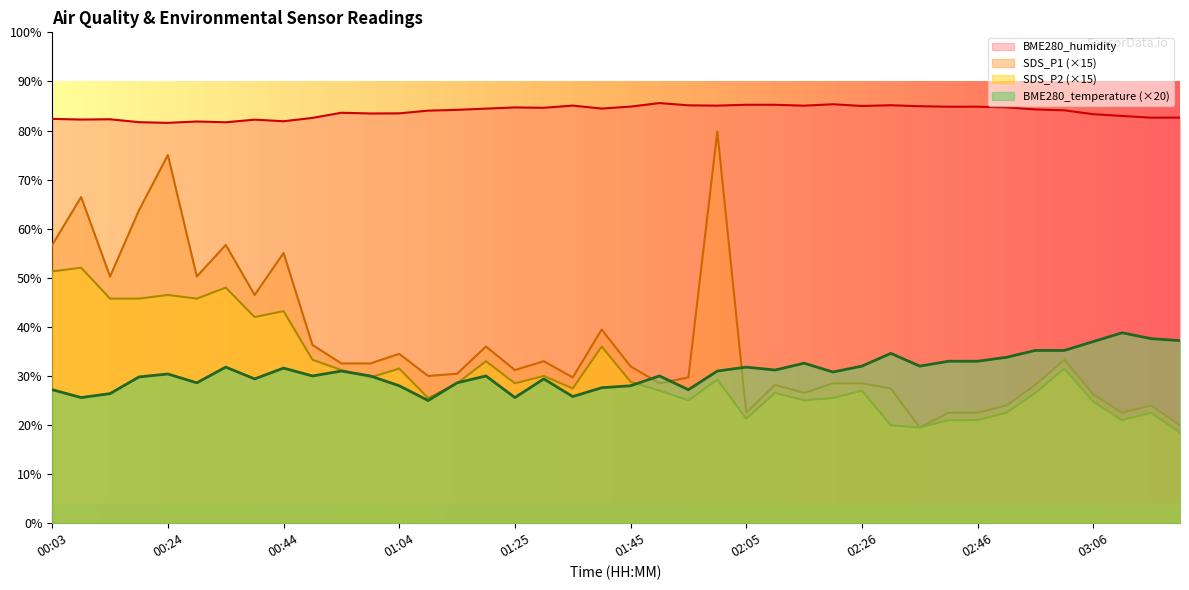

Reading right to left, extract all data points from this chart.

SDS_P1: 03:22=20.0	03:16=24.0	03:11=22.5	03:06=26.2	03:01=33.3	02:56=28.2	02:51=24.0	02:46=22.5	02:41=22.5	02:36=19.5	02:31=27.5	02:26=28.5	02:21=28.5	02:15=26.6	02:10=28.2	02:05=22.5	02:00=79.8	01:55=29.7	01:50=28.5	01:45=31.9	01:40=39.4	01:35=29.7	01:30=33.0	01:25=31.2	01:19=36.0	01:14=30.4	01:09=30.0	01:04=34.5	00:59=32.5	00:54=32.5	00:49=36.3	00:44=55.0	00:39=46.5	00:34=56.7	00:29=50.2	00:24=75.0	00:19=63.8	00:13=50.2	00:08=66.4	00:03=56.7
SDS_P2: 03:22=18.4	03:16=22.5	03:11=21.0	03:06=24.8	03:01=31.5	02:56=26.6	02:51=22.5	02:46=21.0	02:41=21.0	02:36=19.5	02:31=20.0	02:26=27.0	02:21=25.5	02:15=25.0	02:10=26.6	02:05=21.3	02:00=29.2	01:55=25.0	01:50=27.0	01:45=28.8	01:40=36.0	01:35=27.5	01:30=30.0	01:25=28.5	01:19=33.0	01:14=28.5	01:09=25.5	01:04=31.5	00:59=29.7	00:54=31.2	00:49=33.3	00:44=43.2	00:39=42.0	00:34=48.0	00:29=45.8	00:24=46.5	00:19=45.8	00:13=45.8	00:08=52.1	00:03=51.3
BME280_temperature: 03:22=37.2	03:16=37.6	03:11=38.8	03:06=37.0	03:01=35.2	02:56=35.2	02:51=33.8	02:46=33.0	02:41=33.0	02:36=32.0	02:31=34.6	02:26=32.0	02:21=30.8	02:15=32.6	02:10=31.2	02:05=31.8	02:00=31.0	01:55=27.2	01:50=30.0	01:45=28.0	01:40=27.6	01:35=25.8	01:30=29.4	01:25=25.6	01:19=30.0	01:14=28.6	01:09=25.0	01:04=28.0	00:59=30.0	00:54=31.0	00:49=30.0	00:44=31.6	00:39=29.4	00:34=31.8	00:29=28.6	00:24=30.4	00:19=29.8	00:13=26.4	00:08=25.6	00:03=27.2
BME280_humidity: 03:22=82.6	03:16=82.6	03:11=83.0	03:06=83.3	03:01=84.1	02:56=84.3	02:51=84.7	02:46=84.8	02:41=84.8	02:36=85.0	02:31=85.2	02:26=85.0	02:21=85.3	02:15=85.1	02:10=85.2	02:05=85.2	02:00=85.1	01:55=85.1	01:50=85.6	01:45=84.9	01:40=84.5	01:35=85.1	01:30=84.6	01:25=84.7	01:19=84.5	01:14=84.2	01:09=84.0	01:04=83.5	00:59=83.5	00:54=83.6	00:49=82.6	00:44=81.9	00:39=82.2	00:34=81.7	00:29=81.8	00:24=81.6	00:19=81.7	00:13=82.3	00:08=82.2	00:03=82.4